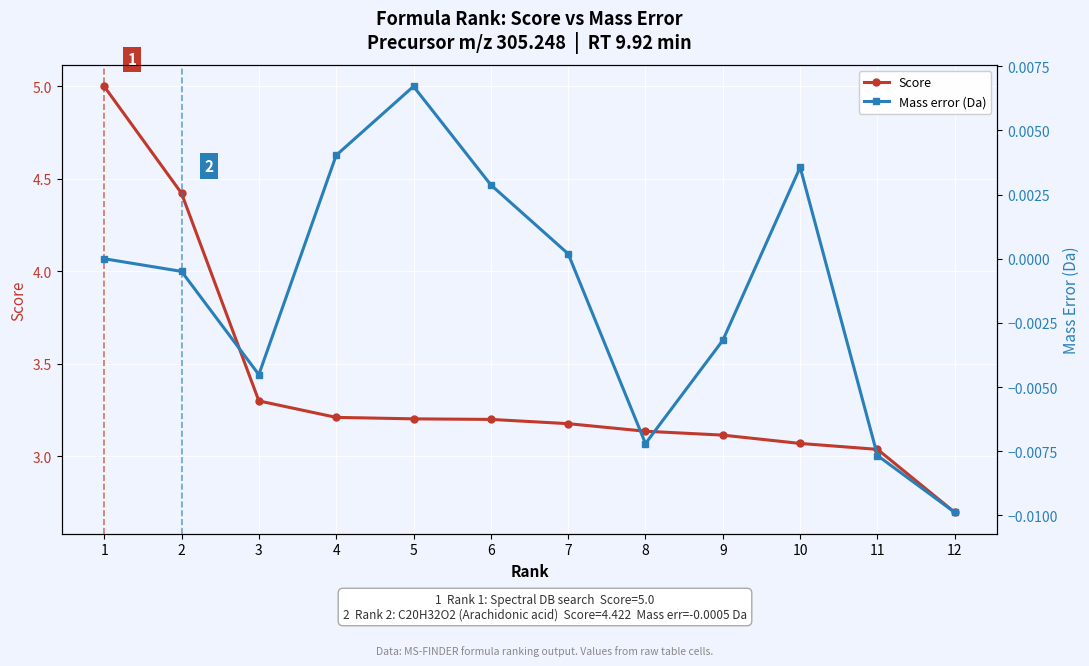

Where does the Mass error (Da) series first go above 0?

4